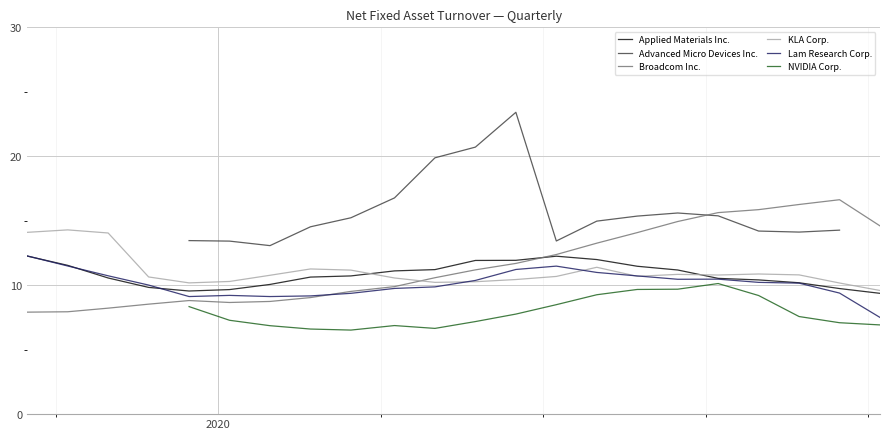

What is the maximum value for Applied Materials Inc.?

12.3